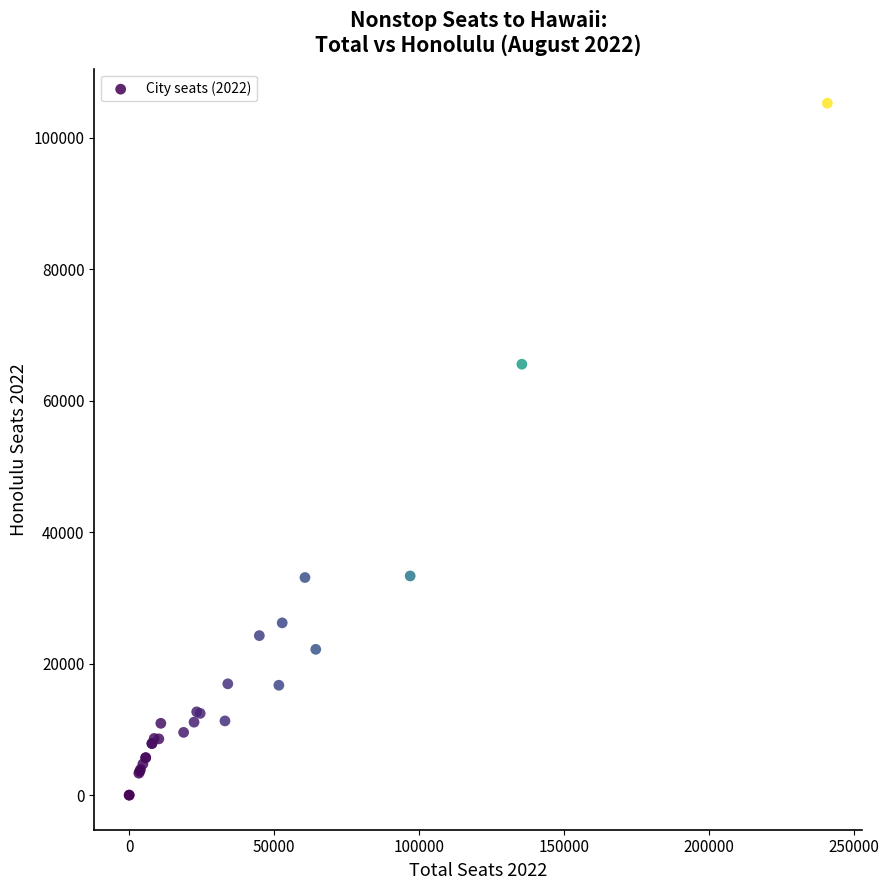

What Y value in the scatter plot is closest to 52612?

65529